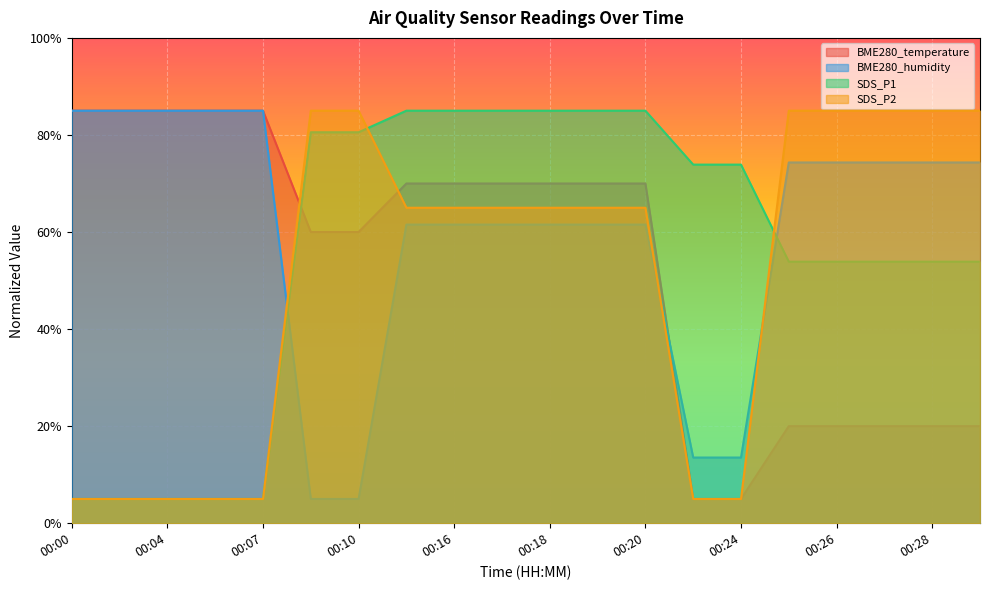

How many data points in SDS_P1 are less than 73?

10